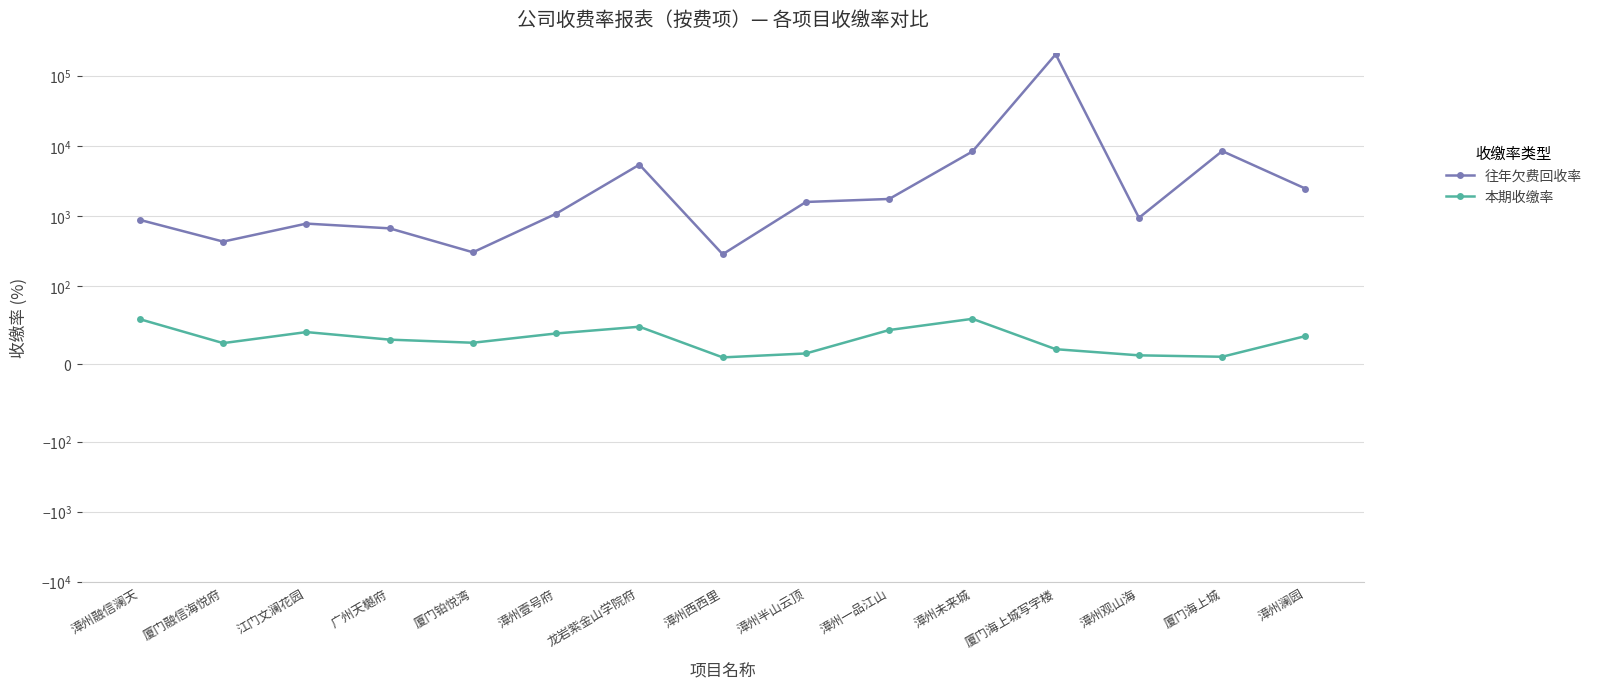

What is the sum of all 本期收缴率 values?

464.5